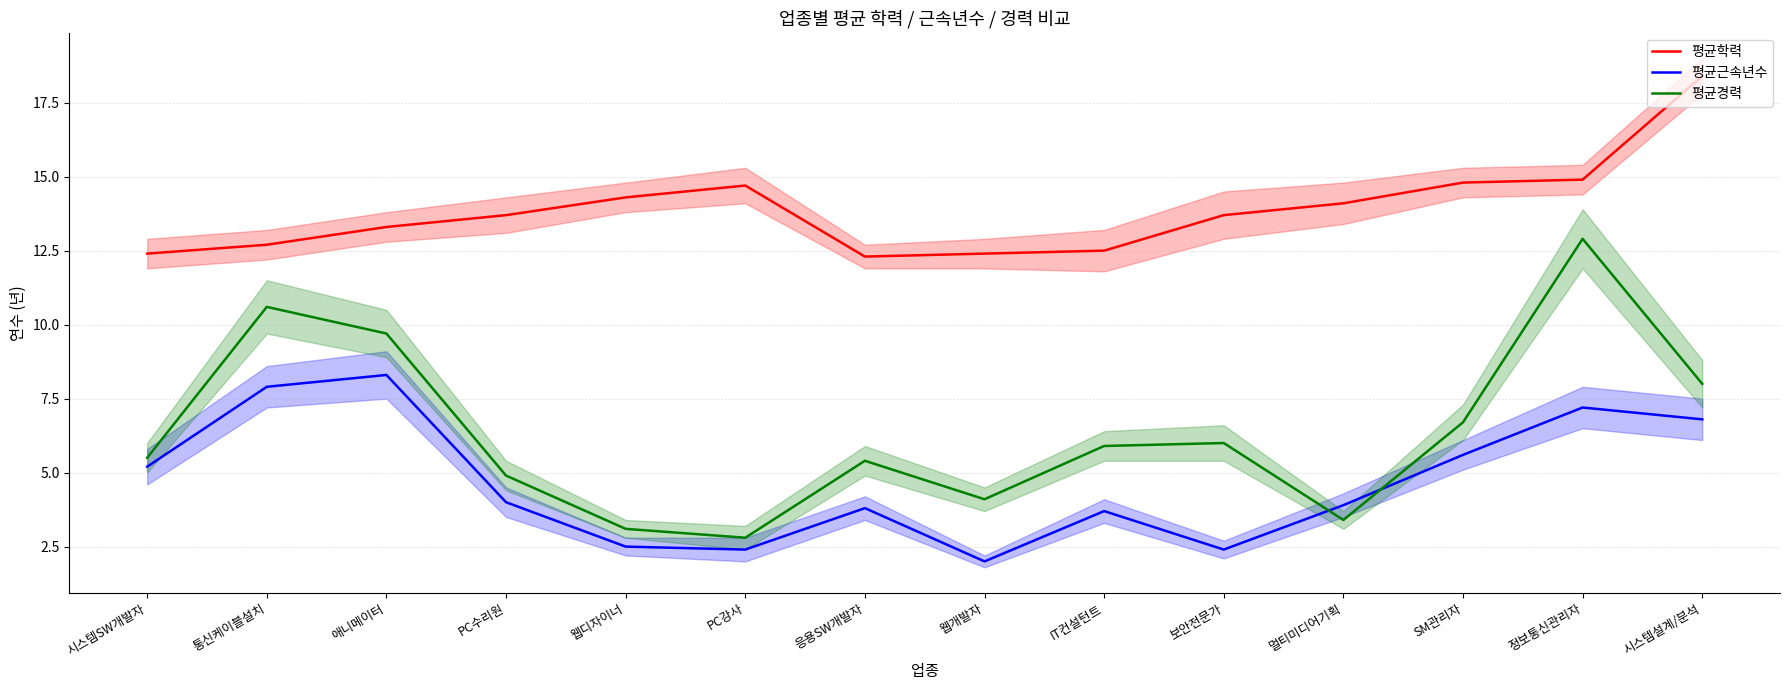

Does the chart display data point markers on the line(s)?

No